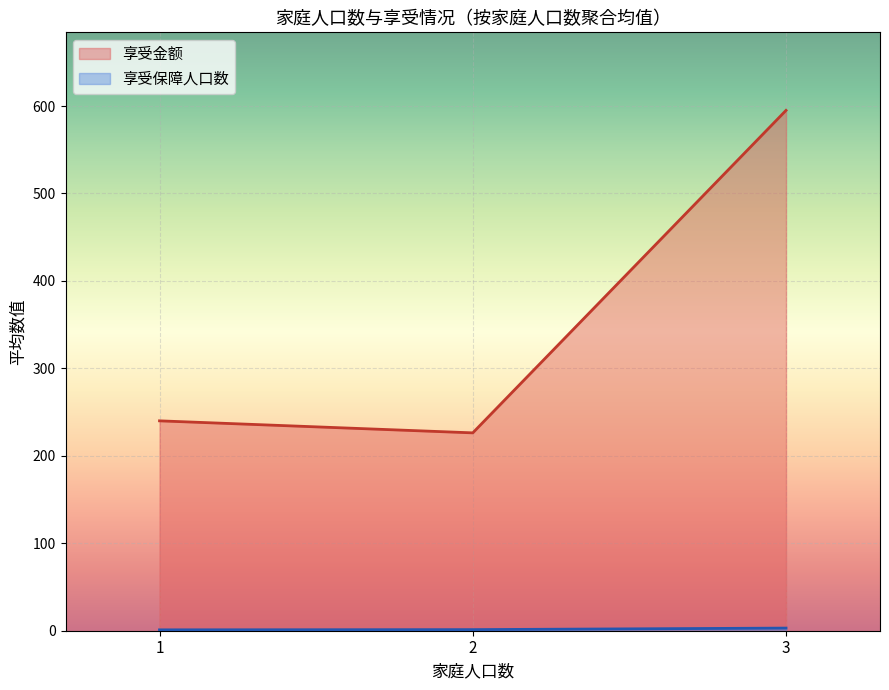

At which label is 享受保障人口数 closest to 2?

1